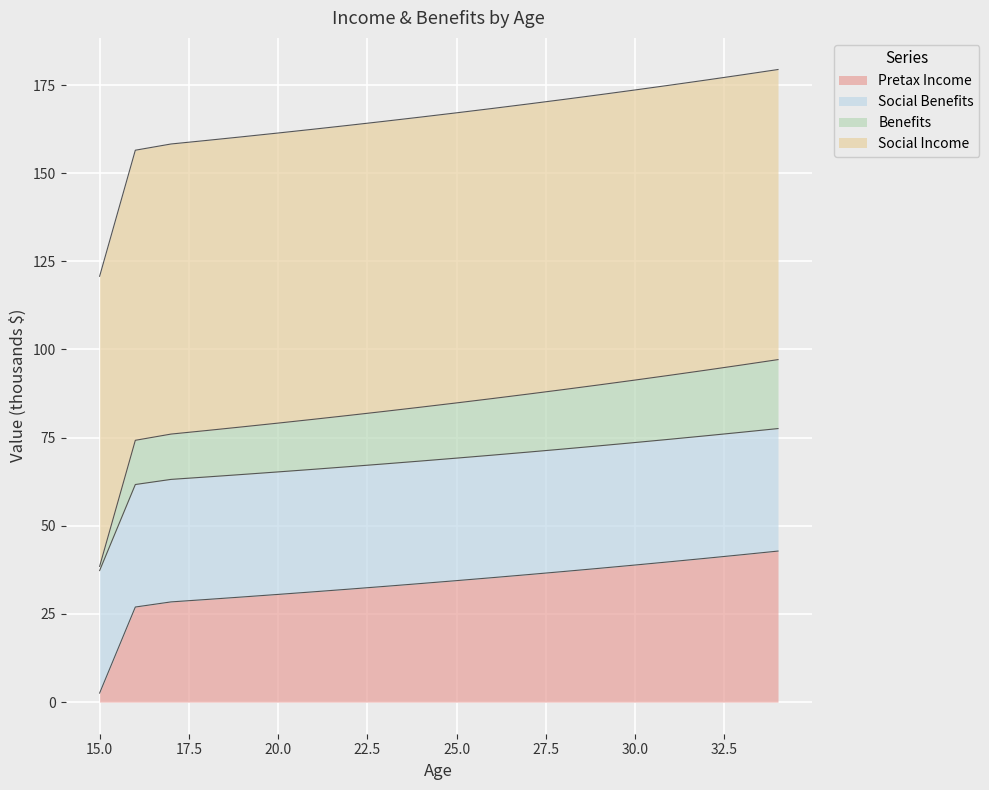

What is the maximum value for Pretax Income?

42.8